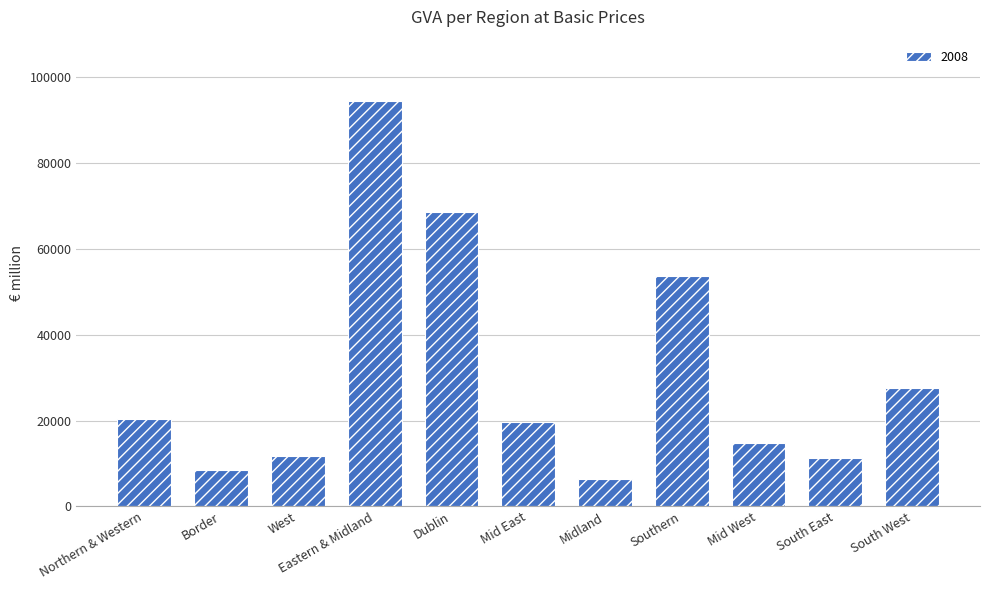

Are the bars grouped side by side (vs. stacked)?

No